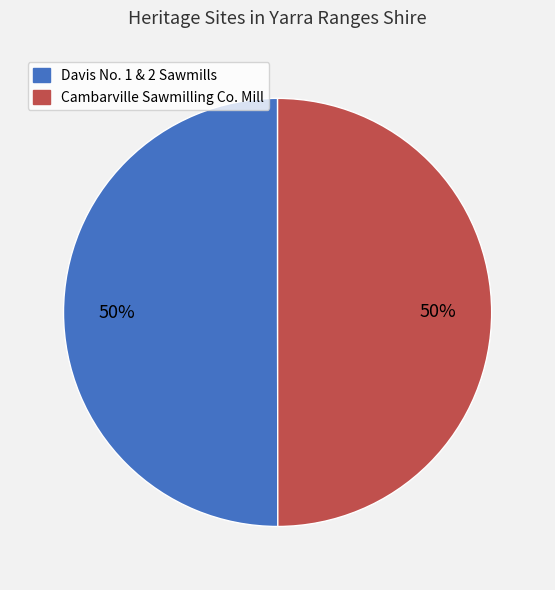

Is it true that Davis No. 1 & 2 Sawmills is 50% of the pie?

True